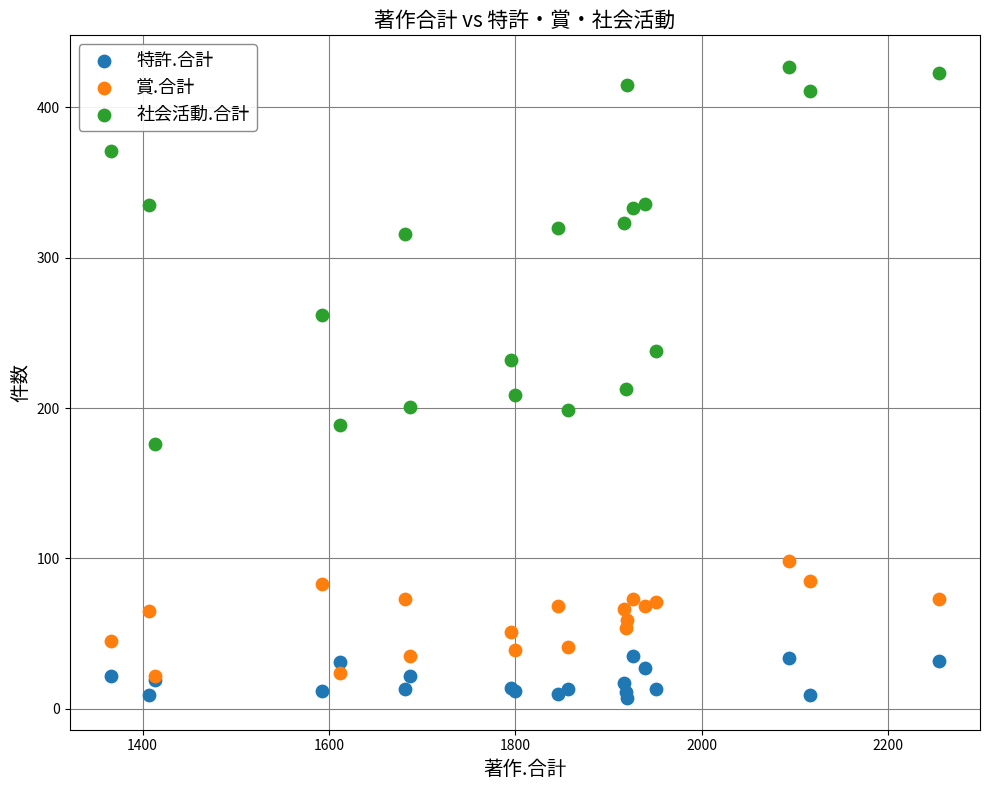

Which series contains the lowest Y value?

特許.合計